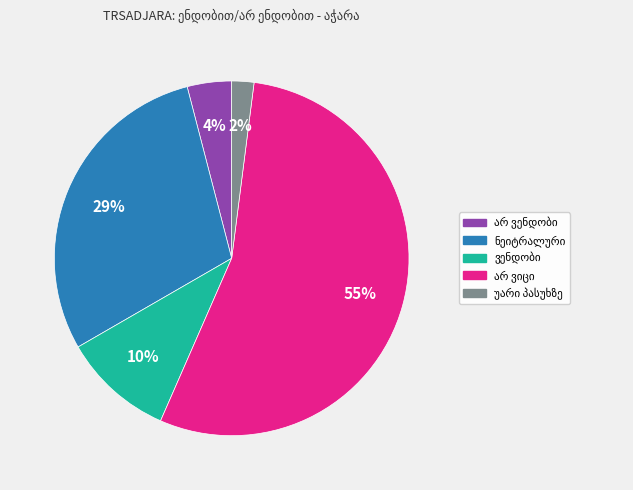

To the nearest percent, what is the average slice percentage?

20%